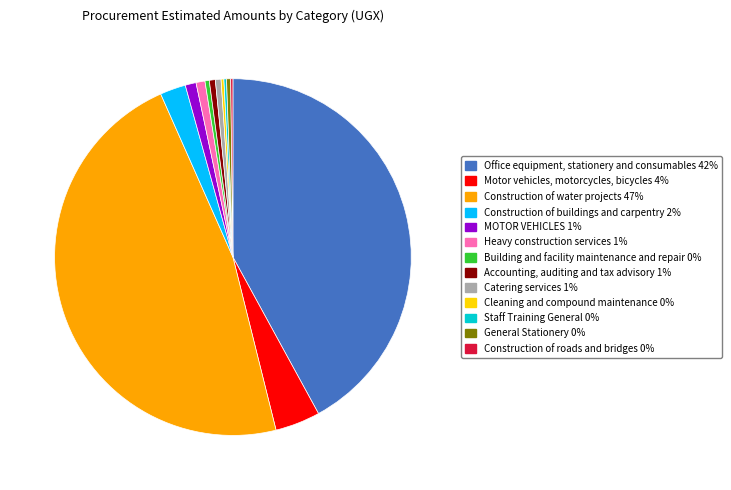

True or false: Motor vehicles, motorcycles, bicycles accounts for 4% of the total.

True